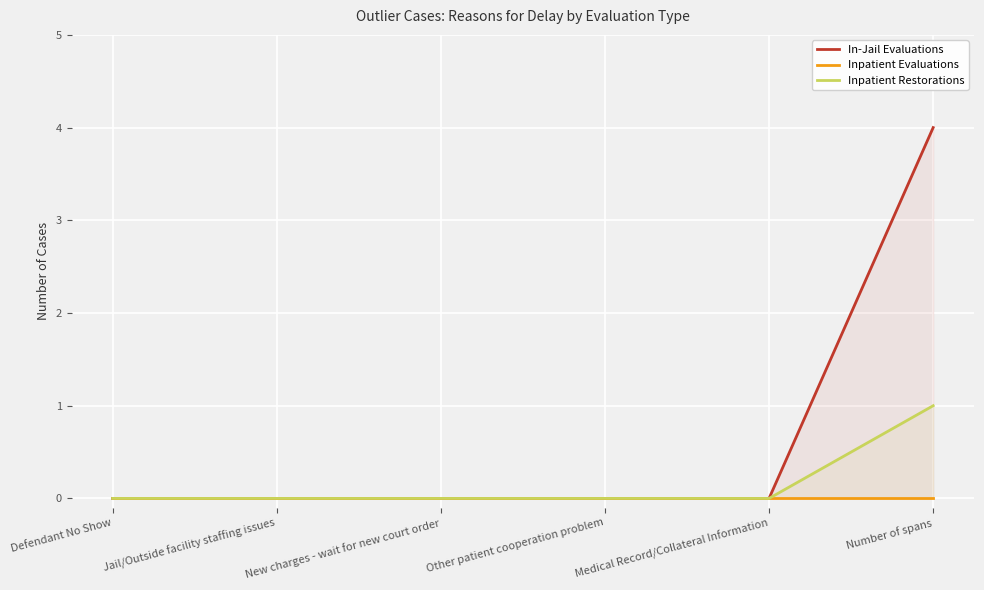

True or false: Inpatient Evaluations has a value of 0 at Other patient cooperation problem.

True